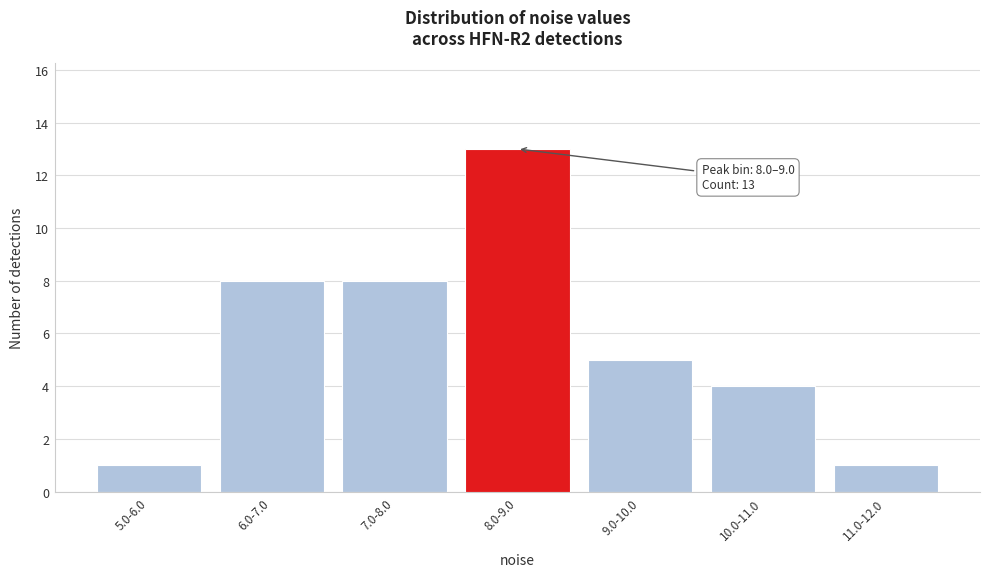

Reading left to right, list all the values displayed in this chart.

5.0-6.0=1	6.0-7.0=8	7.0-8.0=8	8.0-9.0=13	9.0-10.0=5	10.0-11.0=4	11.0-12.0=1